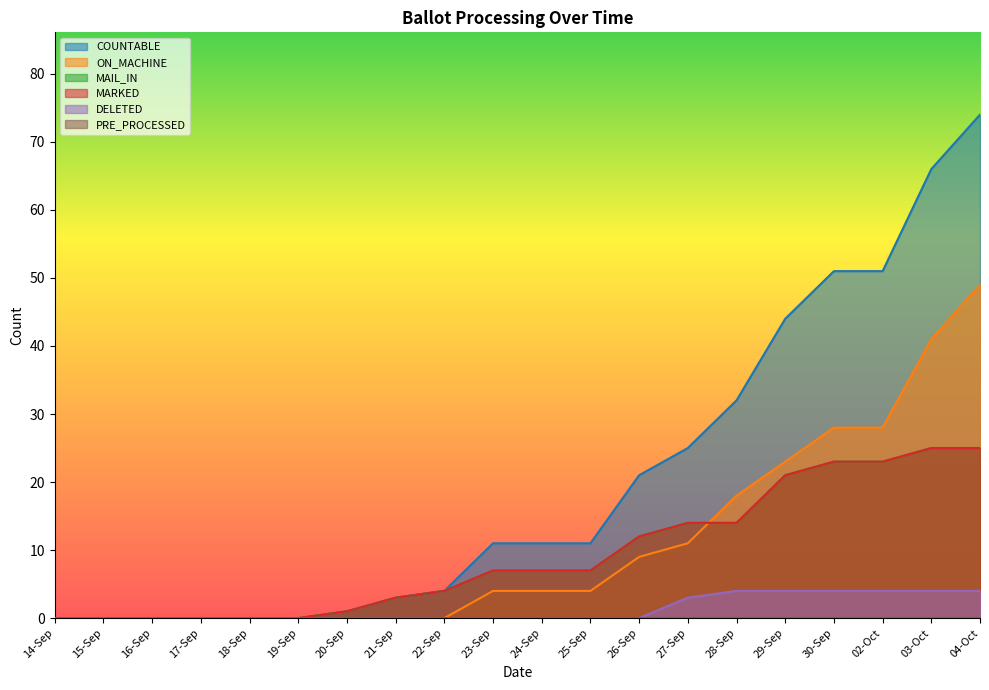

True or false: COUNTABLE has a value of 51 at 02-Oct.

True